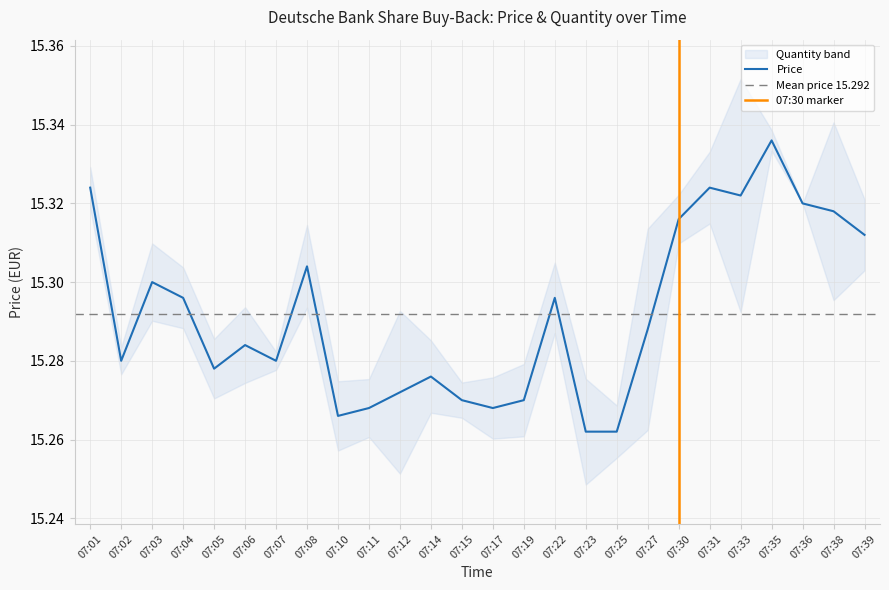

What is the sum of all values?

397.6